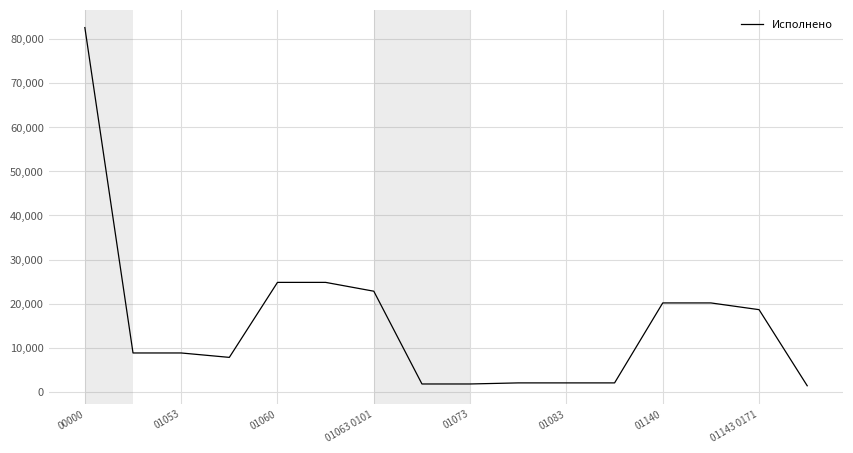

Count the number of data series in this chart.

1